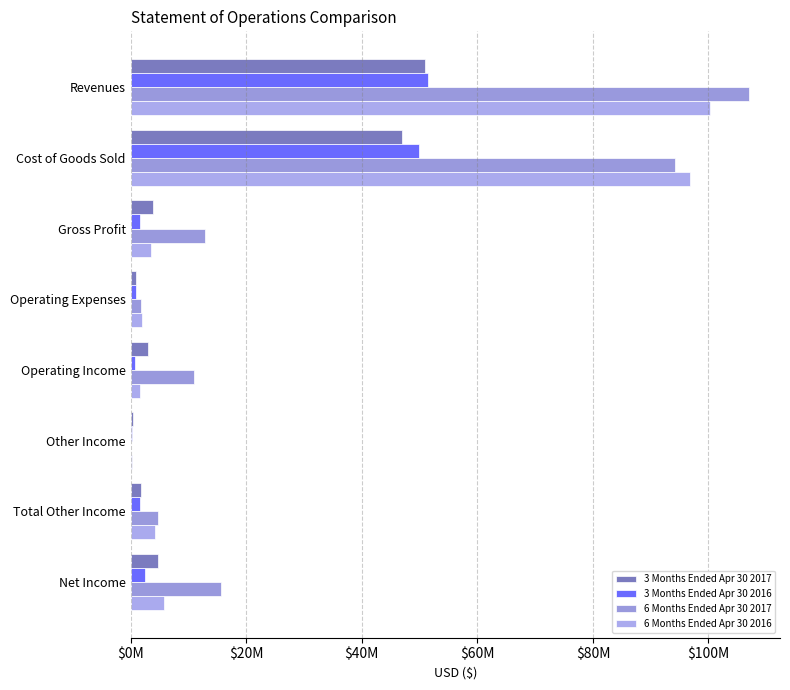

How many data points in 3 Months Ended Apr 30 2016 are above 1679984?

3